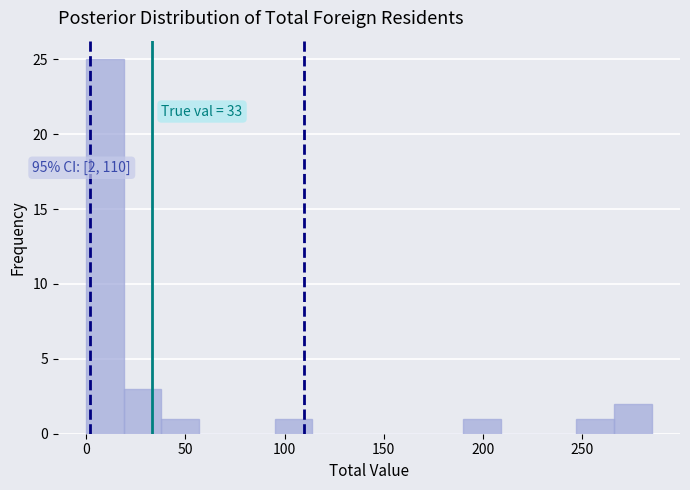

Read against the x-axis, roughly where is the centre of the tallest bar?

10